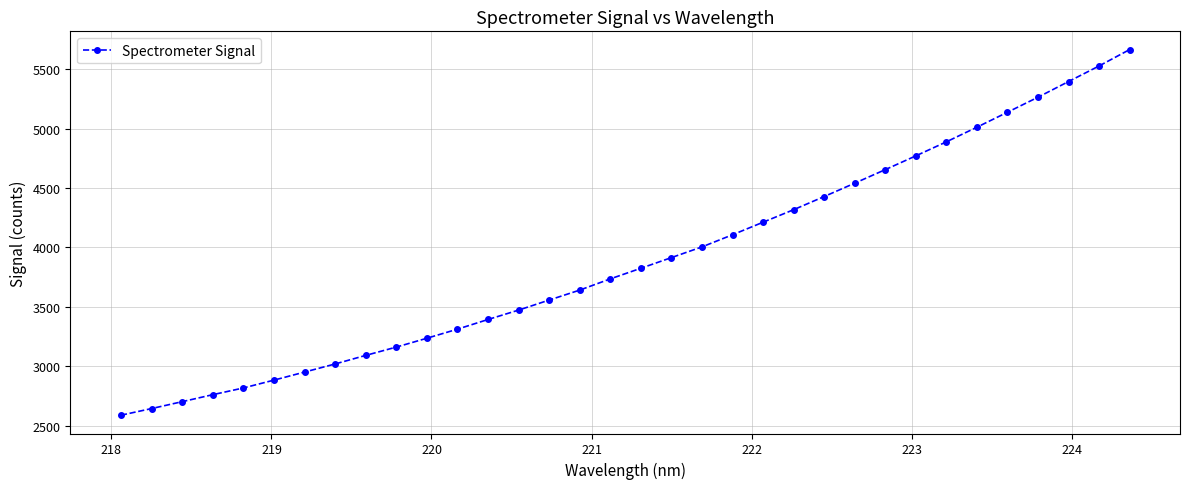

What is the difference between the maximum and minimum values?

3080.3